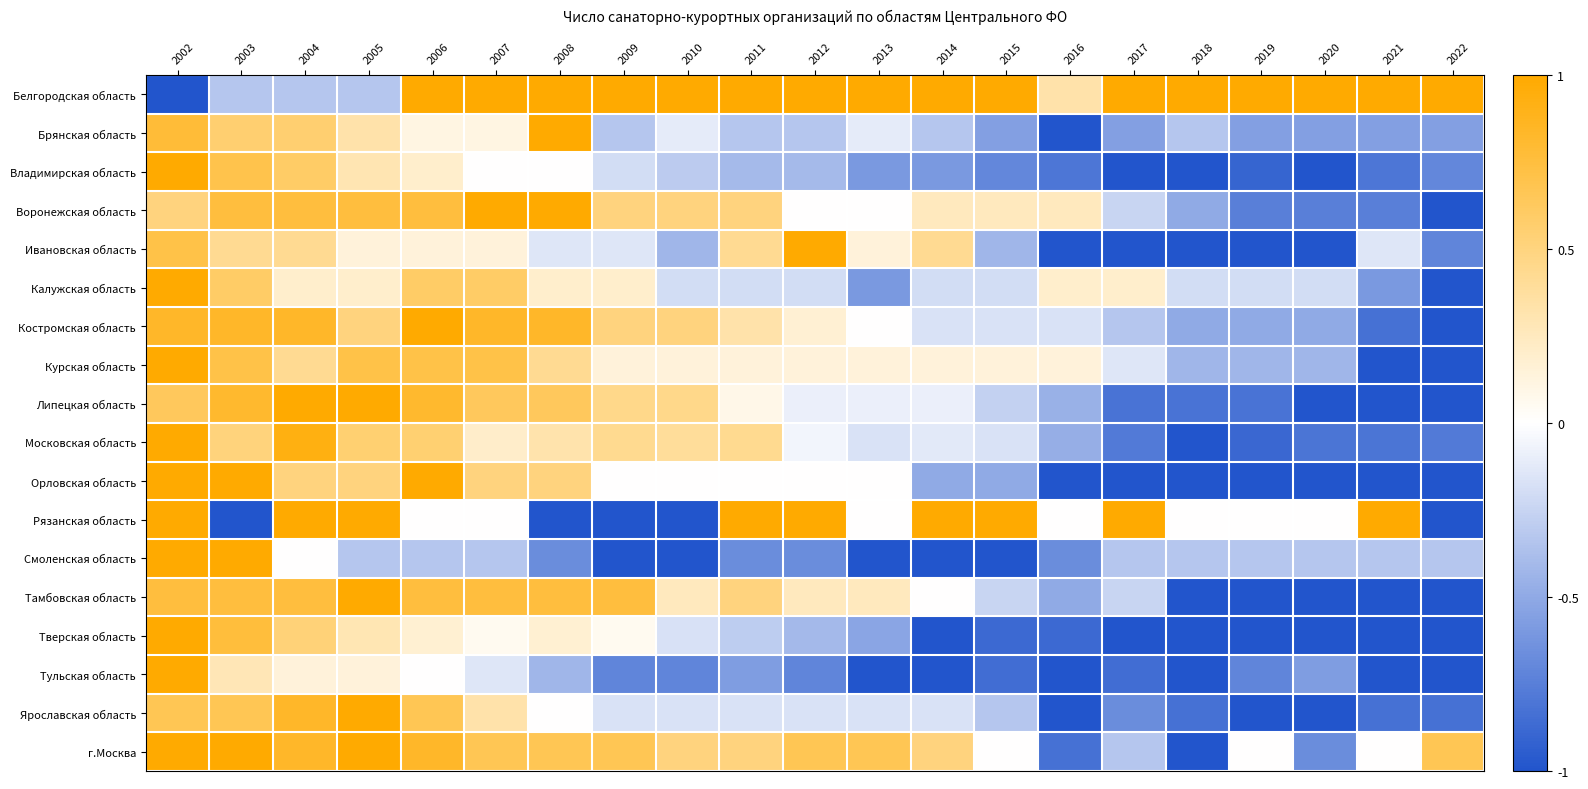

What is the total value across all series at 2017?

-7.1